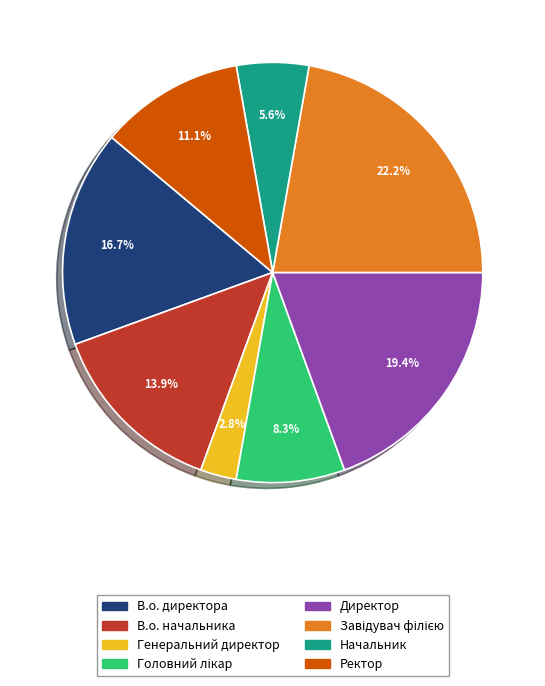

What is the smallest slice in the pie chart?

Генеральний директор